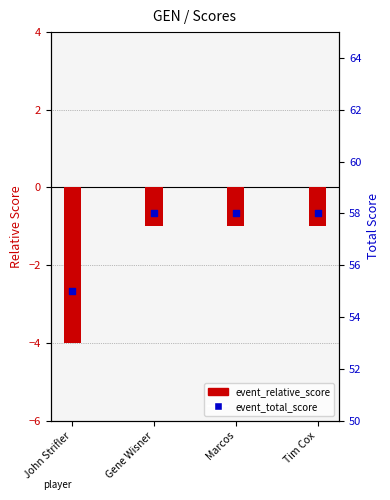

At how many categories does at least one series exceed 30?

4